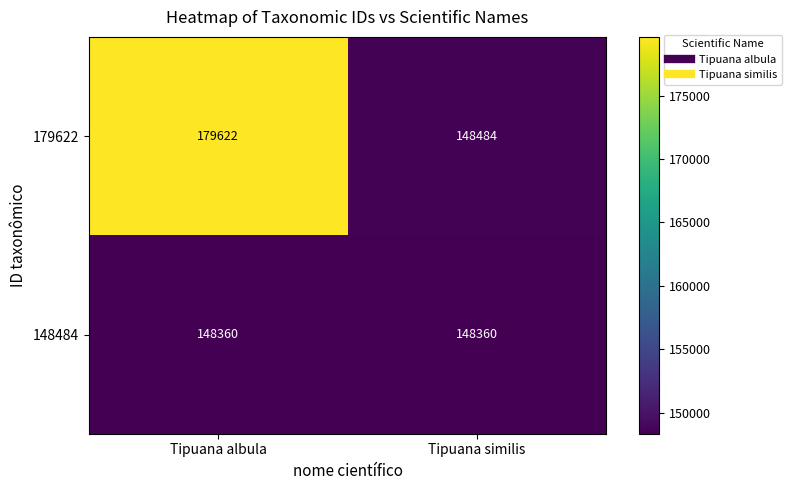

Reading right to left, what are all the values shown in this chart?

179622: Tipuana similis=148484	Tipuana albula=179622
148484: Tipuana similis=148360	Tipuana albula=148360